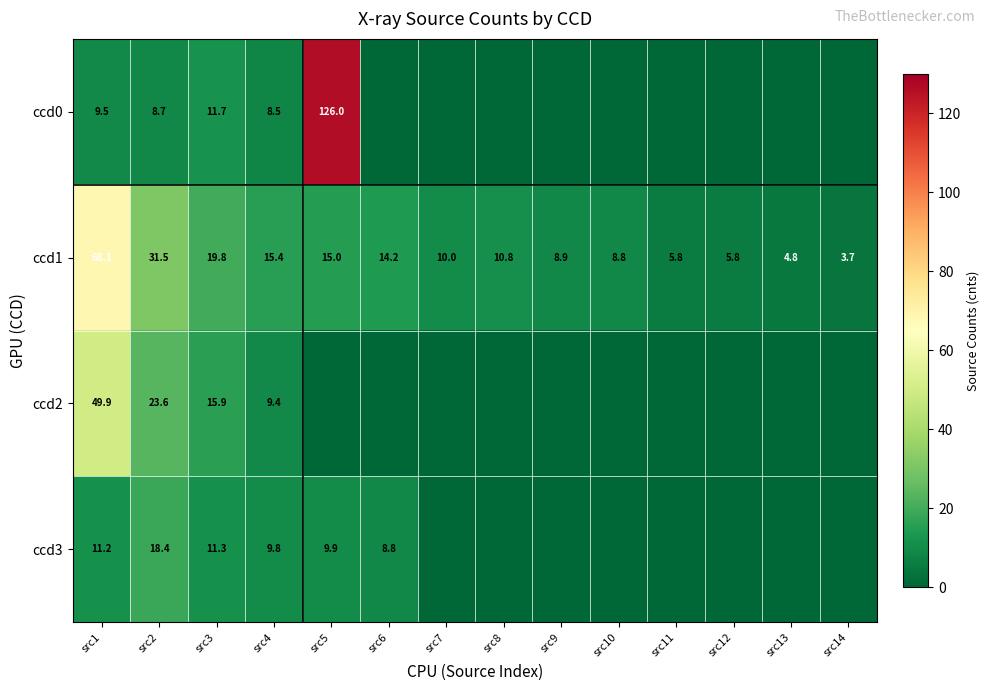

The value of ccd0 at src4 is 14.2. True or false?

False